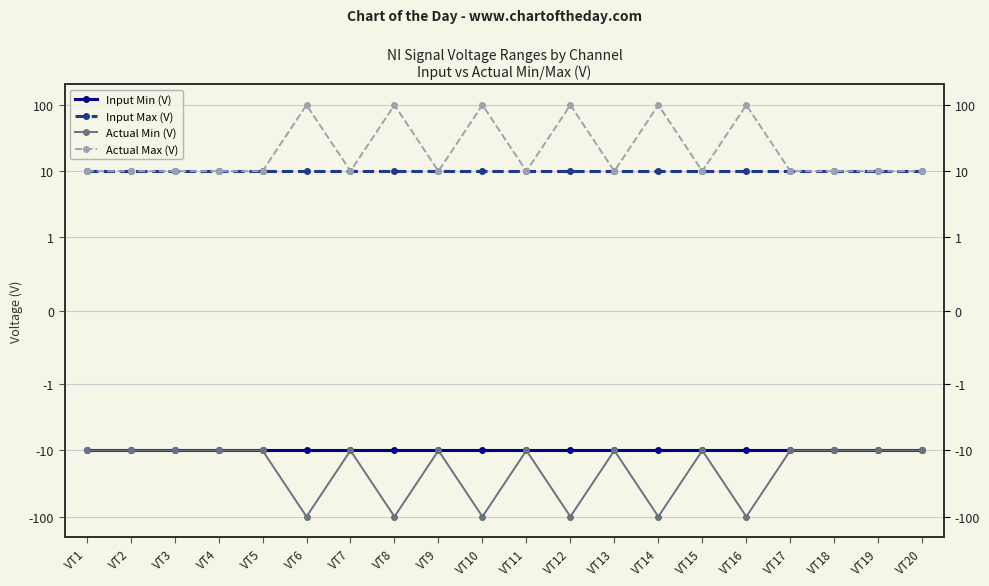

Rank the categories by Actual Min (V) value from highest to lowest.

VT1, VT2, VT3, VT4, VT5, VT7, VT9, VT11, VT13, VT15, VT17, VT18, VT19, VT20, VT6, VT8, VT10, VT12, VT14, VT16